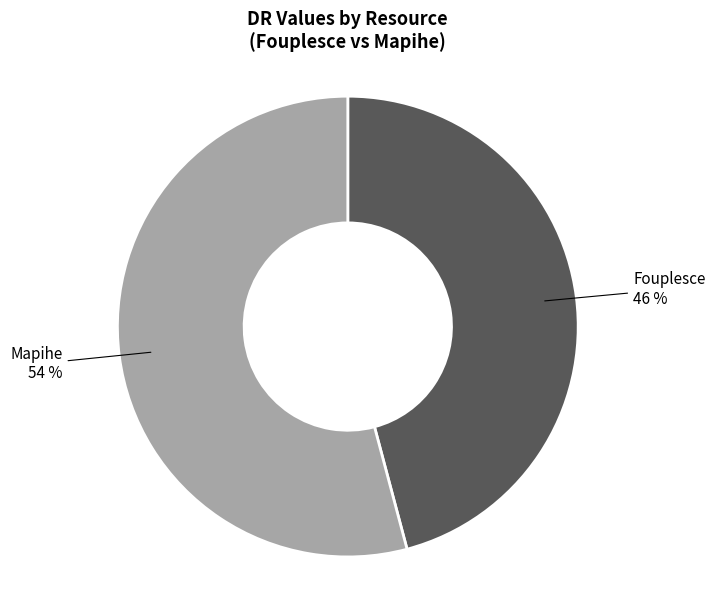

To the nearest percent, what is the difference between the largest and smallest slice percentages?

8%